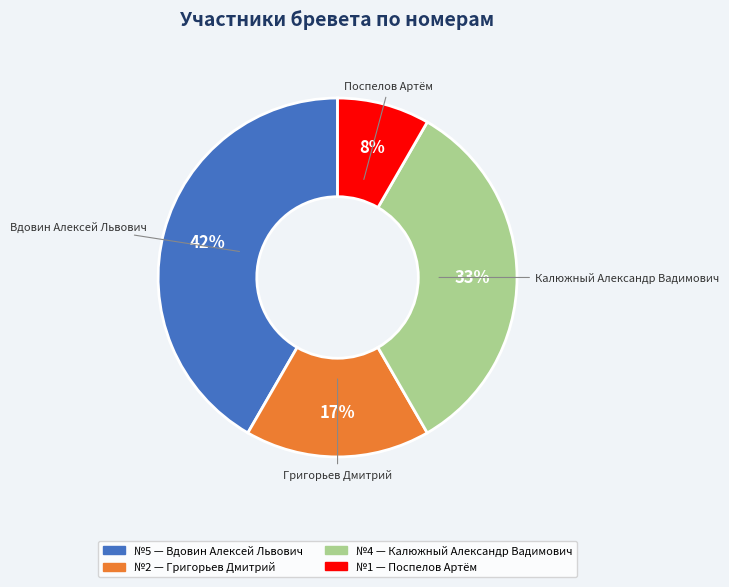

Is there a majority slice in this chart?

No